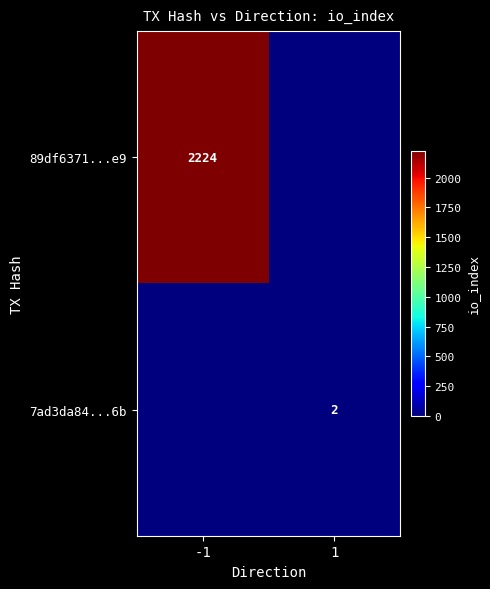

At how many categories does at least one series exceed 971?

1